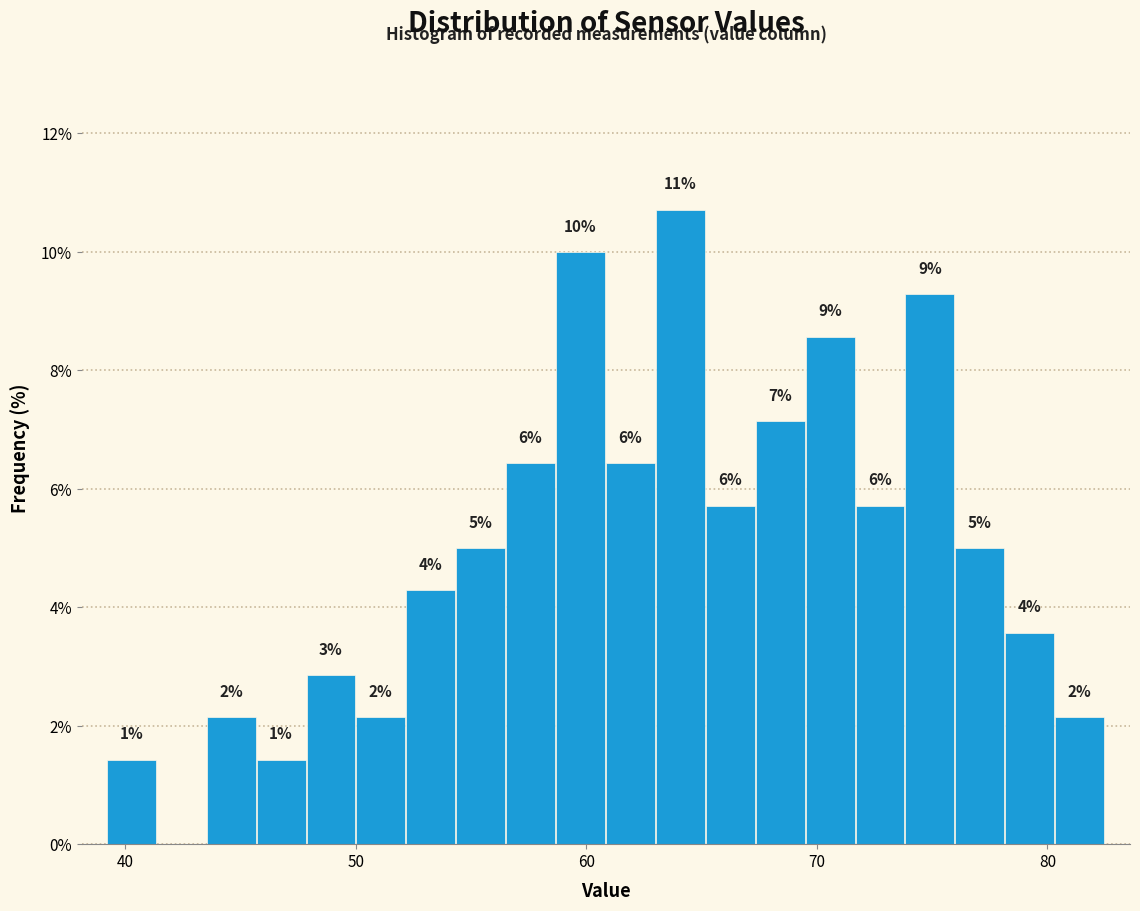

Around what value on the x-axis is the tallest bar? Give the approximate position of its centre, as read against the axis.

64